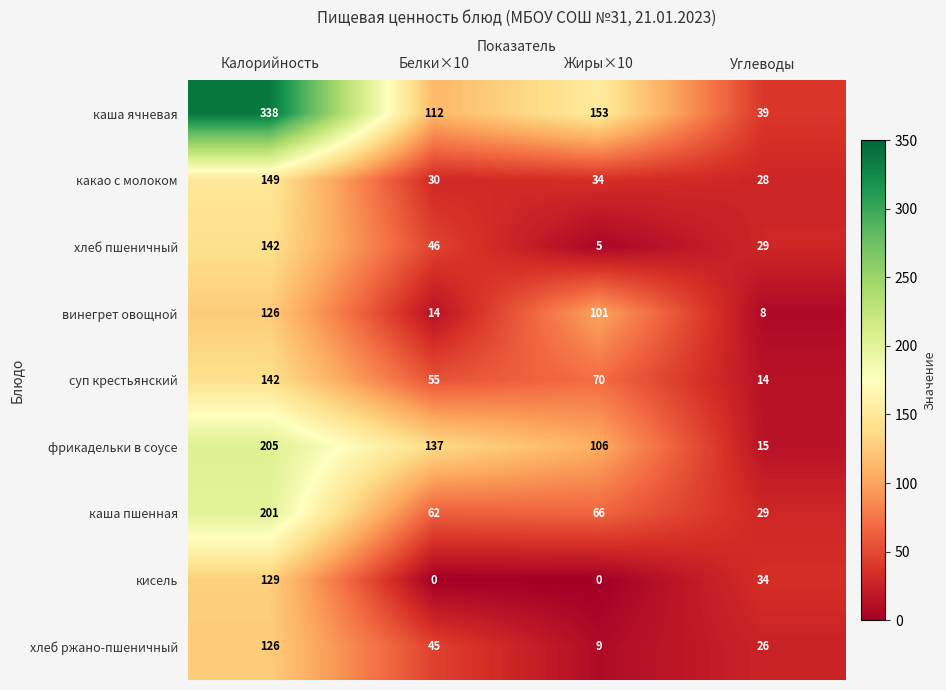

What is the sum of the каша пшенная values at Углеводы and Жиры×10?

95